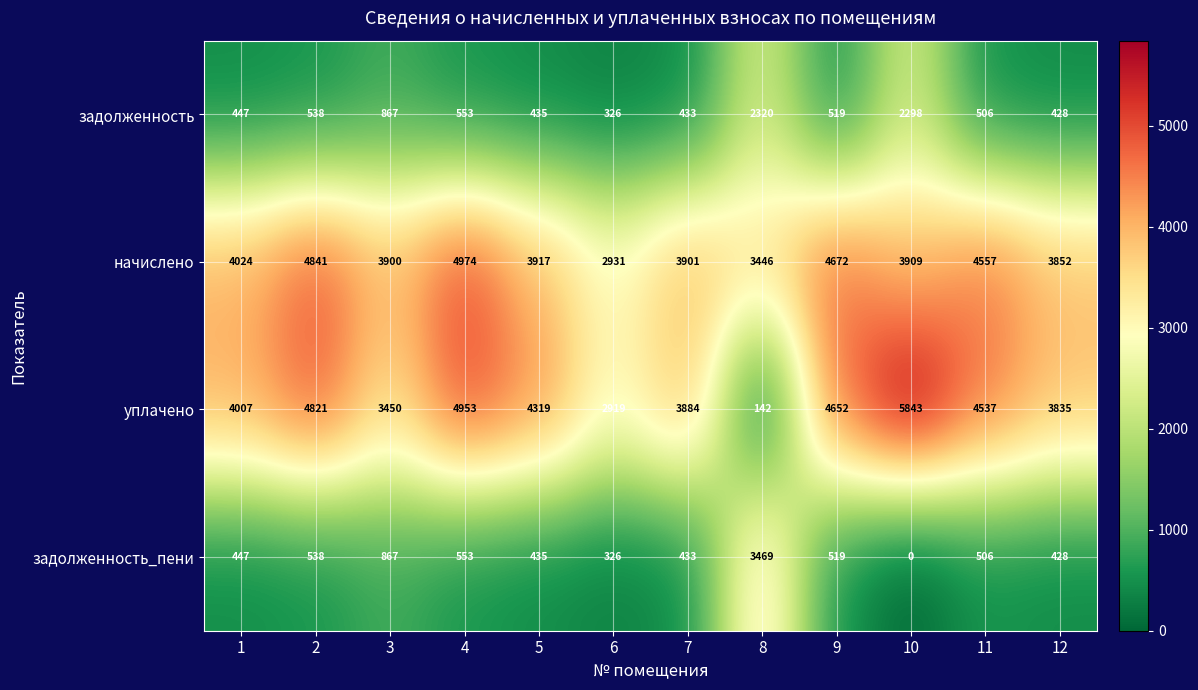

What is the sum of the задолженность values at 5 and 8?

2755